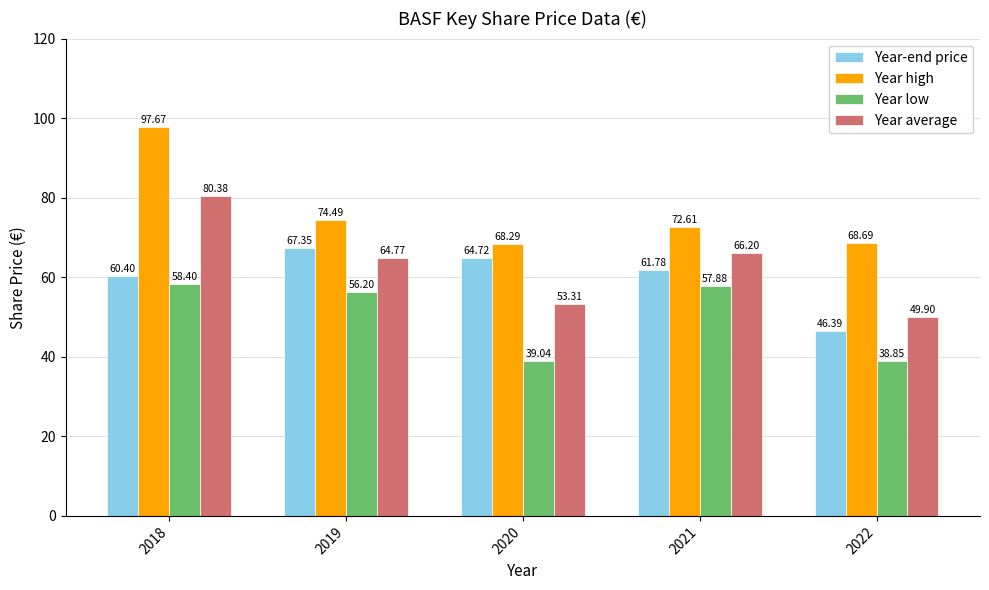

What are all the series names shown in the legend?

Year-end price, Year high, Year low, Year average